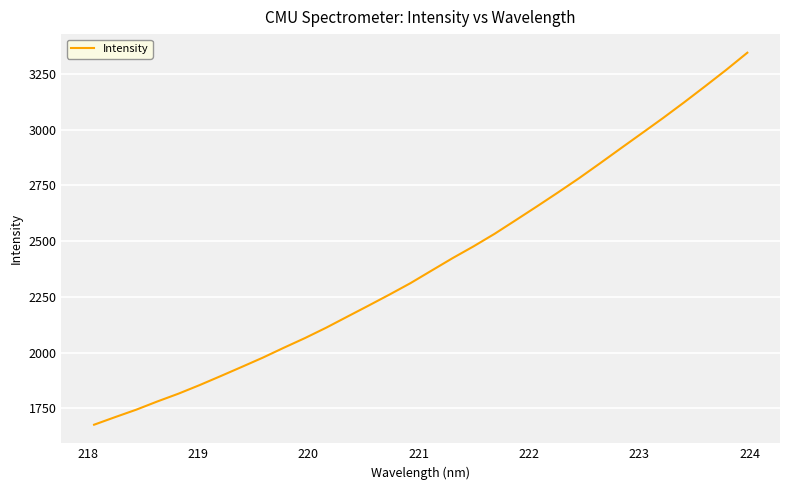

What is the difference between the maximum and minimum values?

1668.3